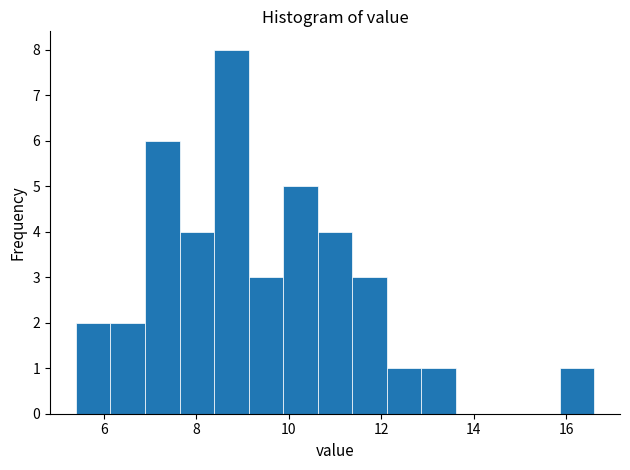

Read against the x-axis, roughly where is the centre of the tallest bar?

8.8